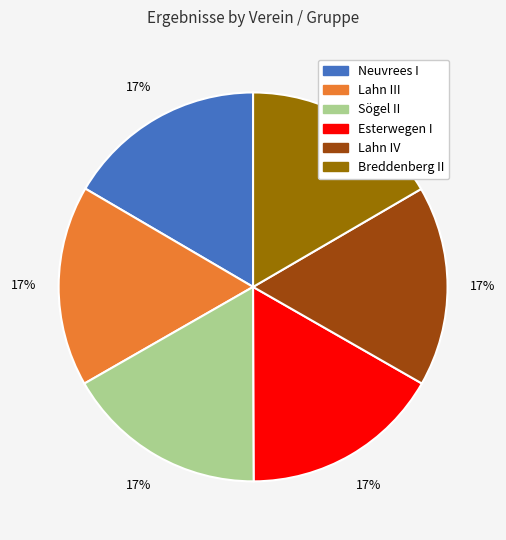

Does any single category account for the majority?

No